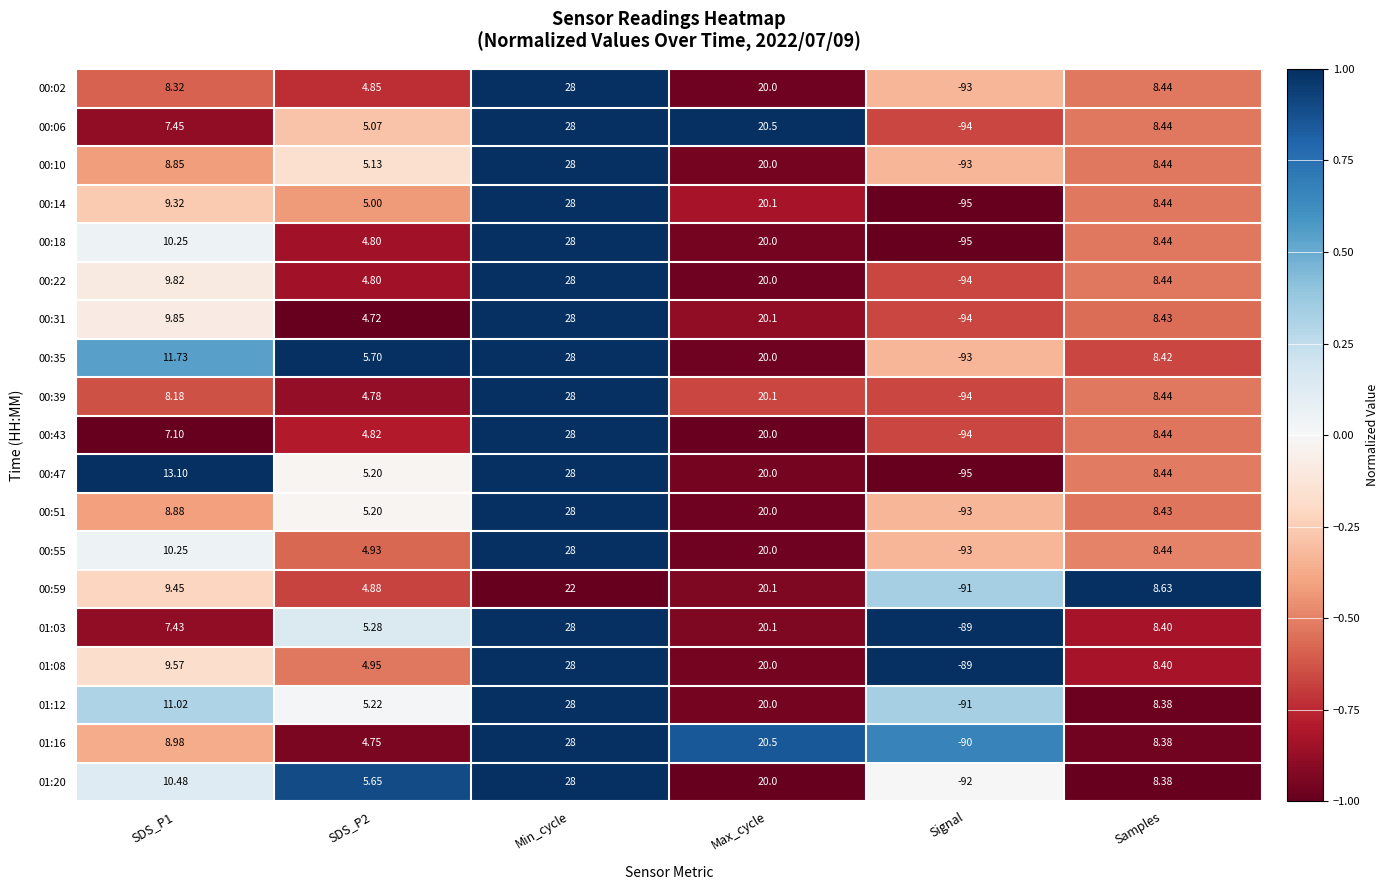

How many series are shown in this chart?

19